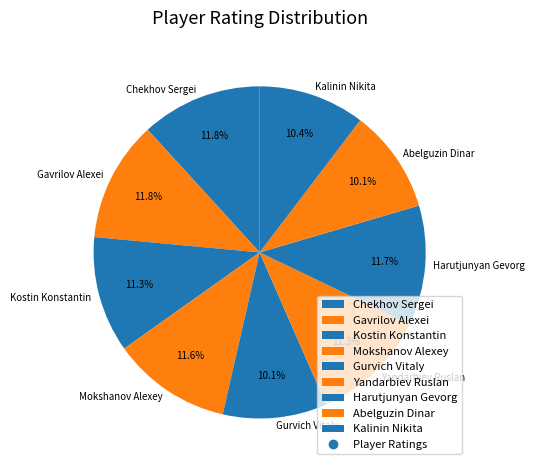

To the nearest percent, what portion does Gurvich Vitaly represent?

10%